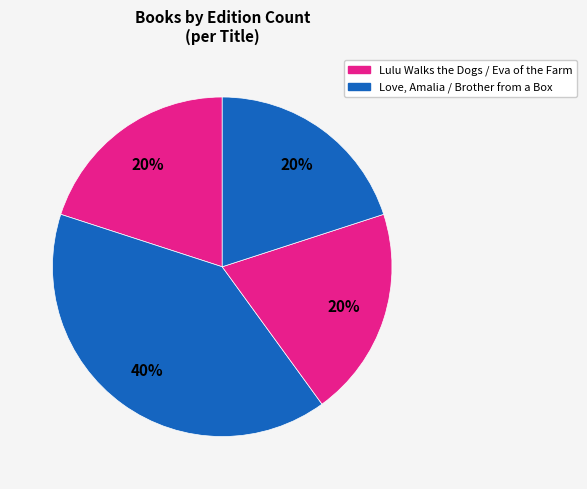

Rank the categories by value from lowest to highest.

Lulu Walks the Dogs, Eva of the Farm, Brother from a Box, Love, Amalia